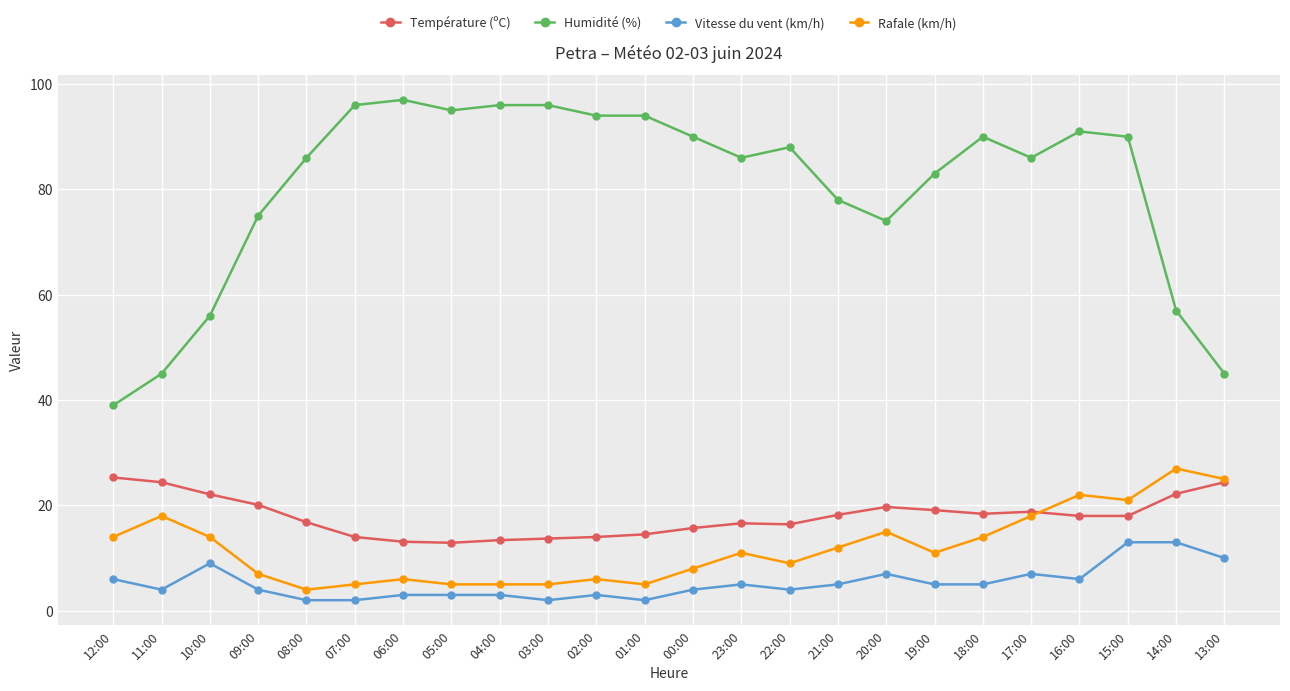

Is it true that Température (ºC) equals 22.1 at 10:00?

True